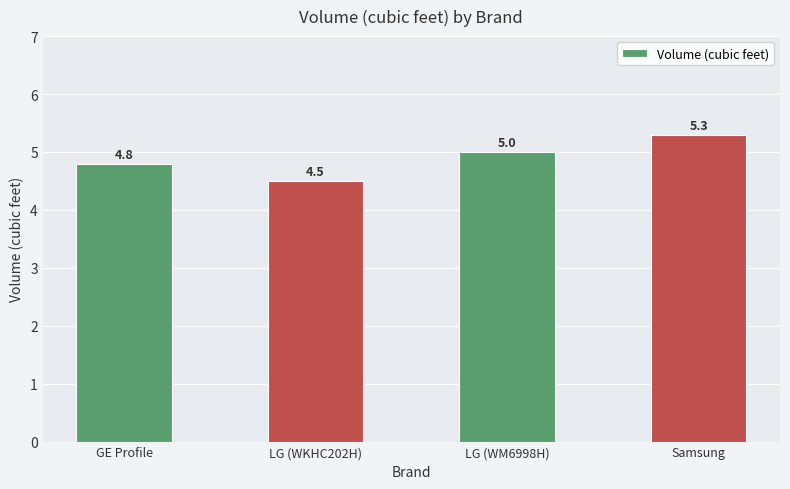

What is the minimum value shown in the chart?

4.5